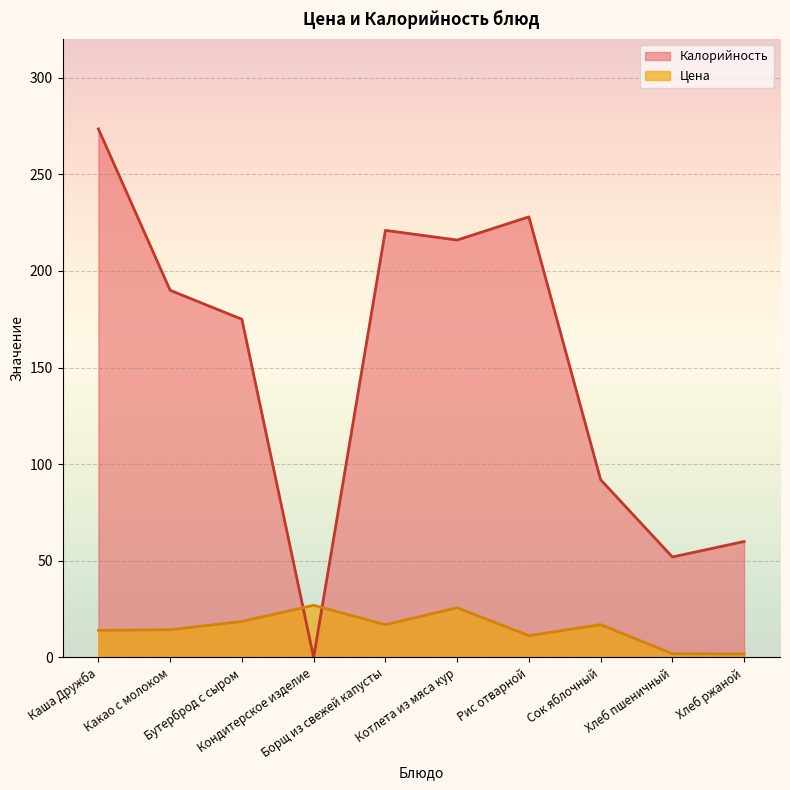

What is the highest value of the Калорийность series?

273.5